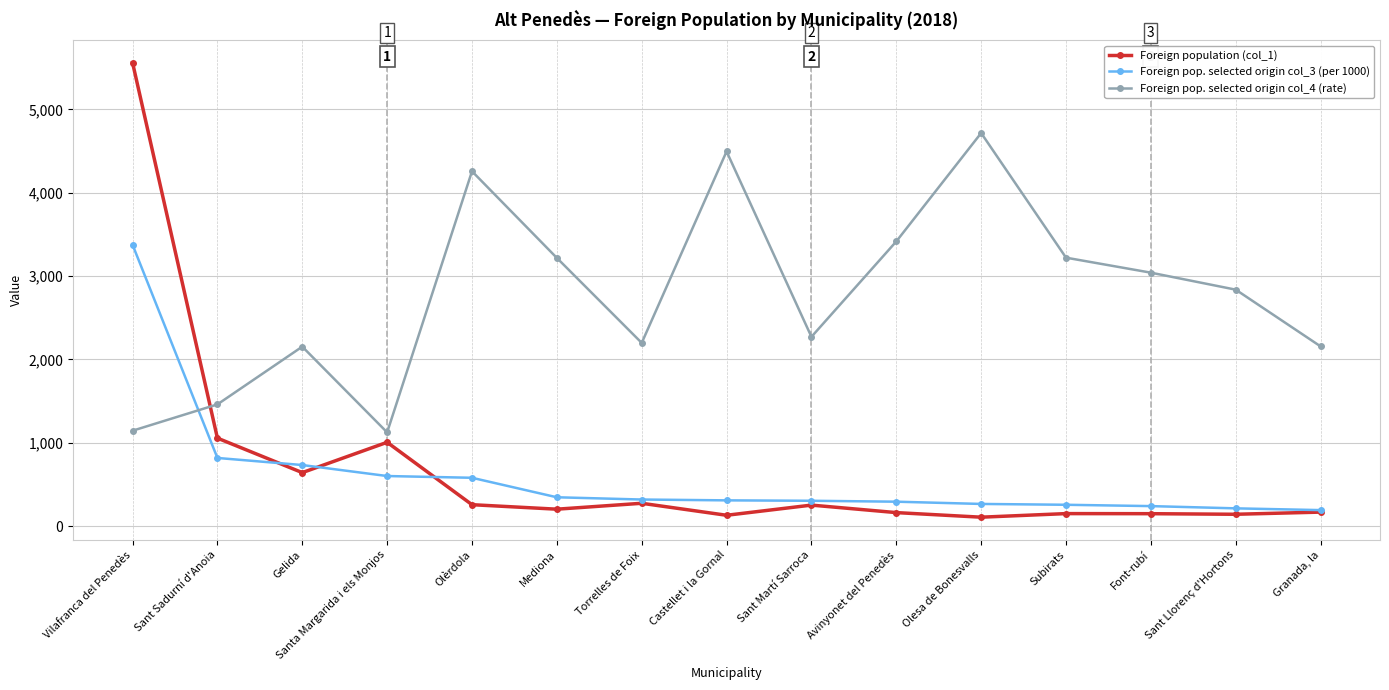

How many distinct data groups are displayed?

3